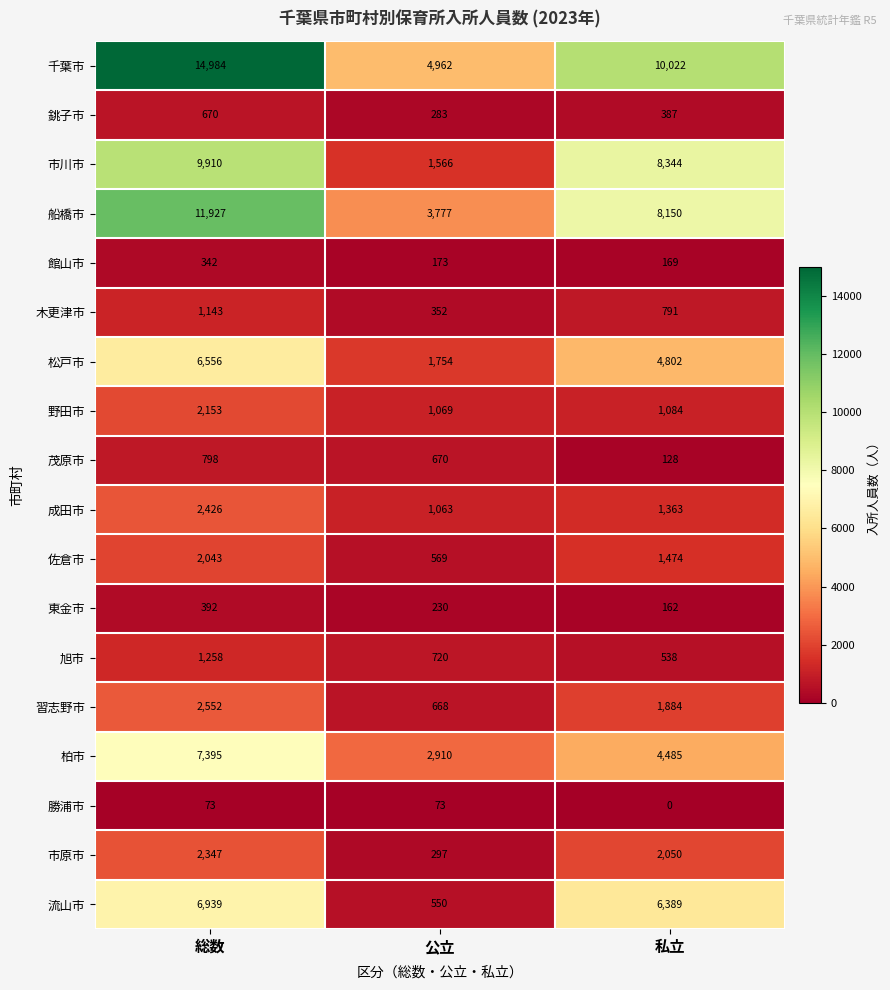

At which label does 東金市 first exceed 230?

総数